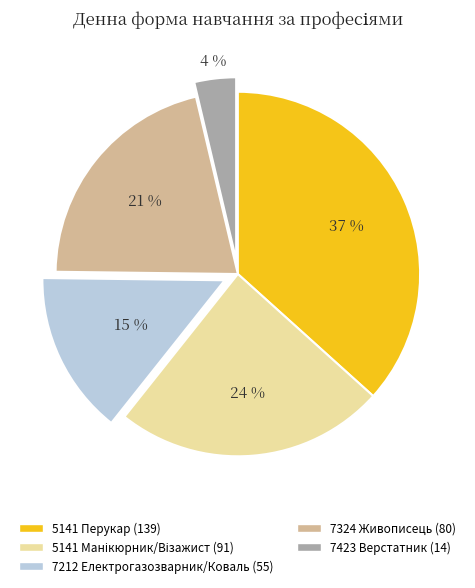

Which category has the smallest portion of the pie?

7423 Верстатник